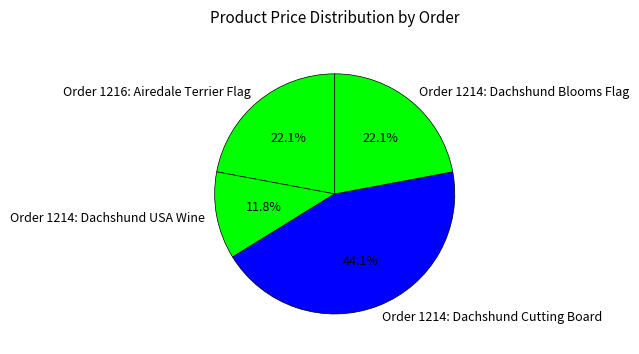

To the nearest percent, what percentage of the pie is Order 1214: Dachshund USA Wine?

12%